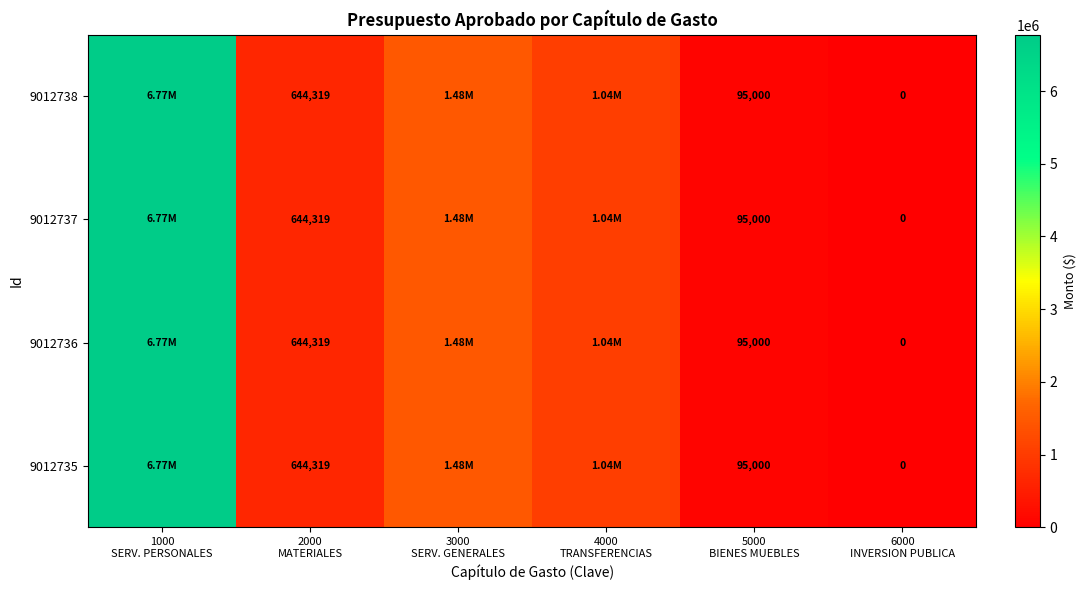

The value of 9012736 at 2000 MATERIALES is 1110983.6. True or false?

False